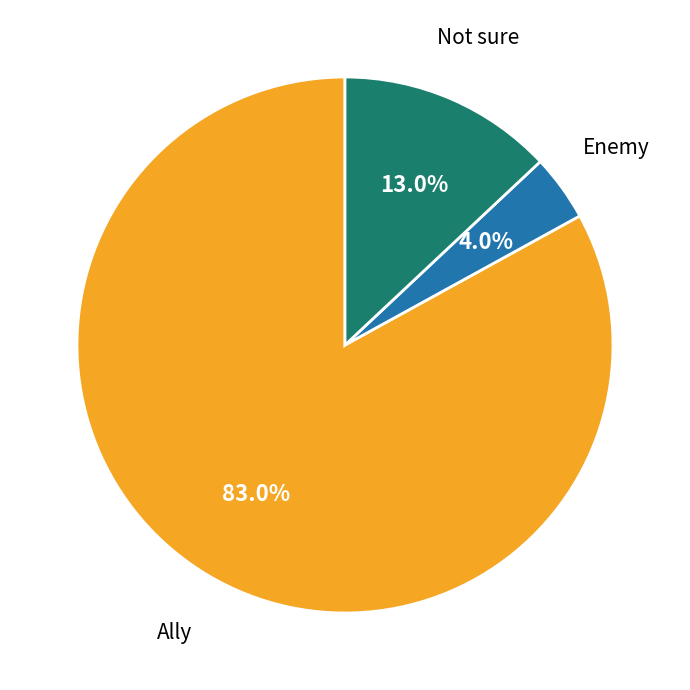

Is there a majority slice in this chart?

Yes